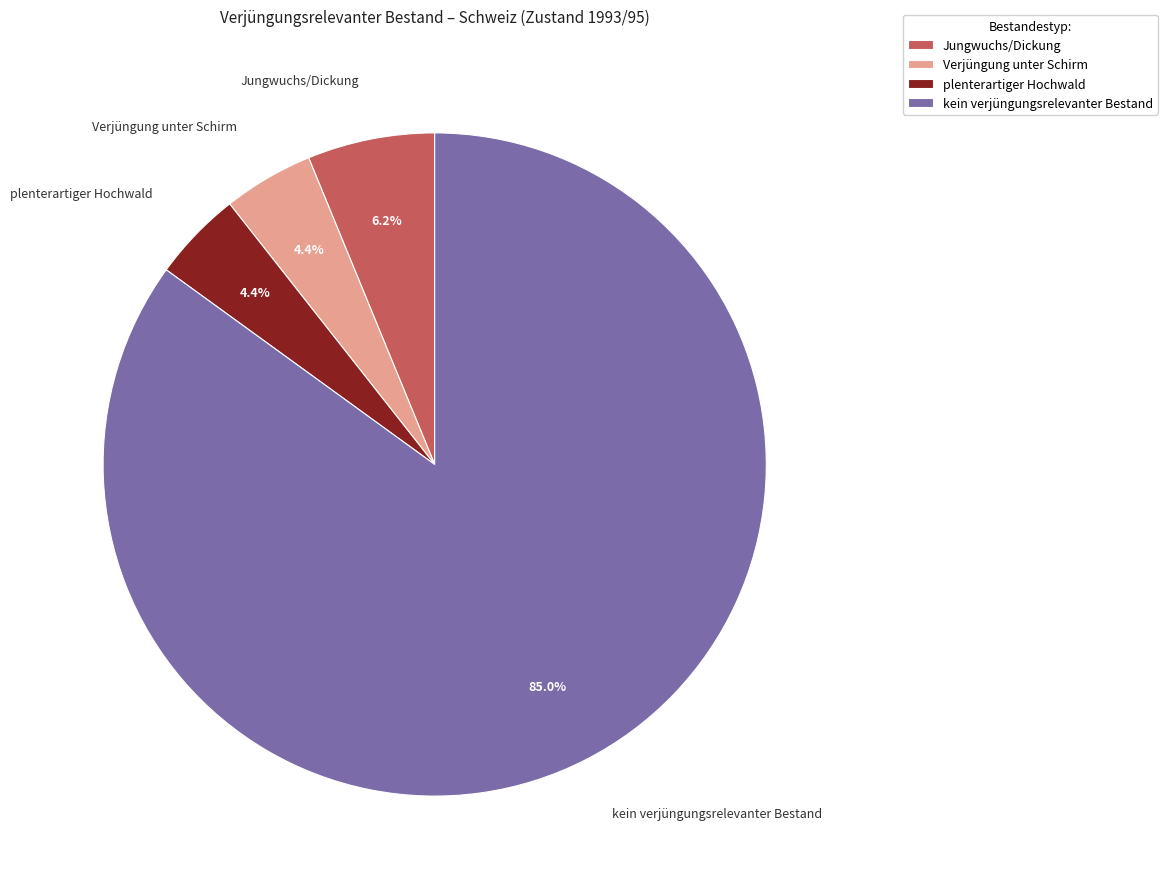

To the nearest percent, what is the difference between the plenterartiger Hochwald and kein verjüngungsrelevanter Bestand slice percentages?

81%